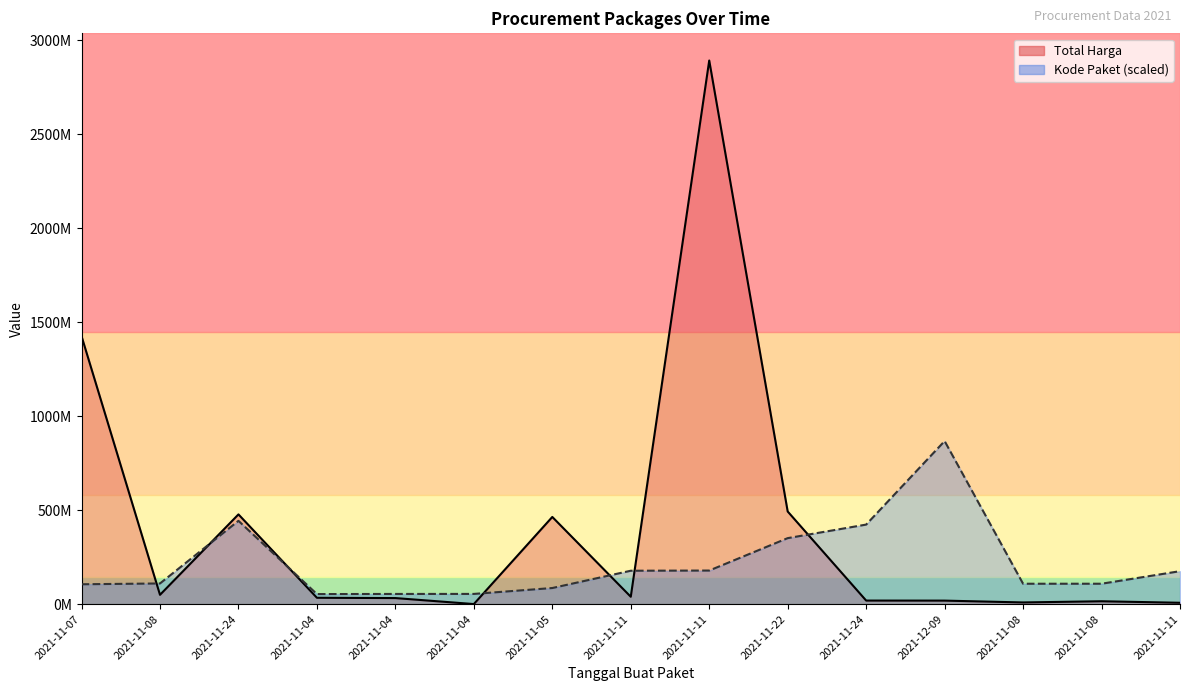

Where is the first local maximum for Kode Paket?

2021-11-24